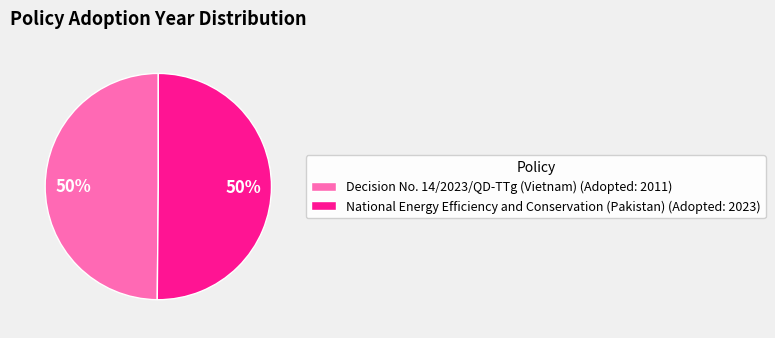

Approximately how many times larger is the value at Decision No. 14/2023/QD-TTg (Vietnam) (Adopted: 2011) compared to National Energy Efficiency and Conservation (Pakistan) (Adopted: 2023)?

1.0